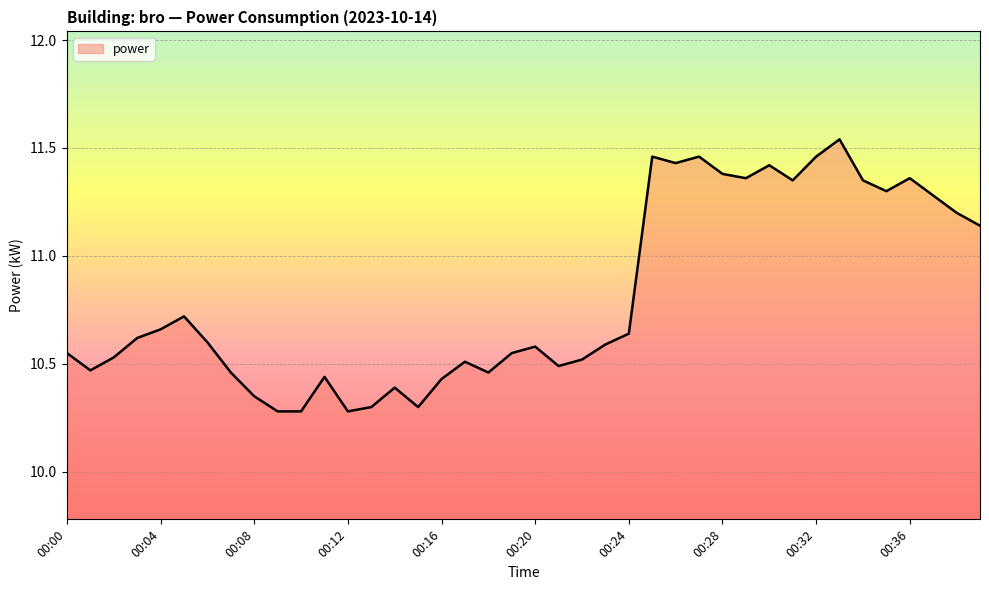

What is the difference between the maximum and minimum values?

1.3